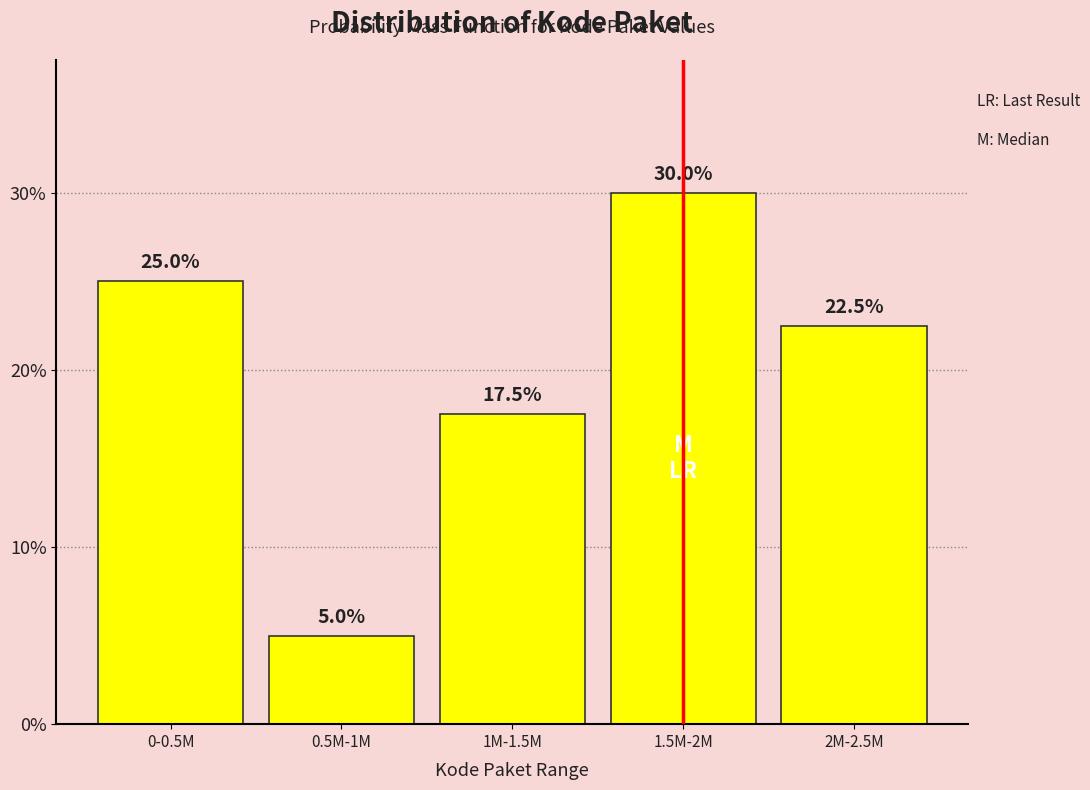

Reading left to right, extract all data points from this chart.

25.0	5.0	17.5	30.0	22.5